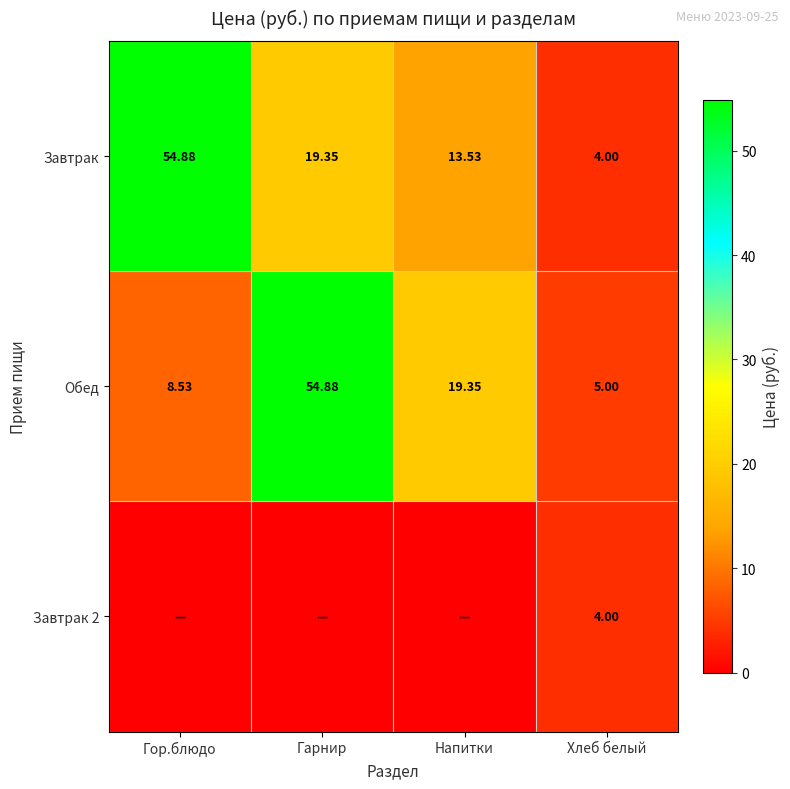

At which label does Завтрак reach its minimum?

Хлеб белый